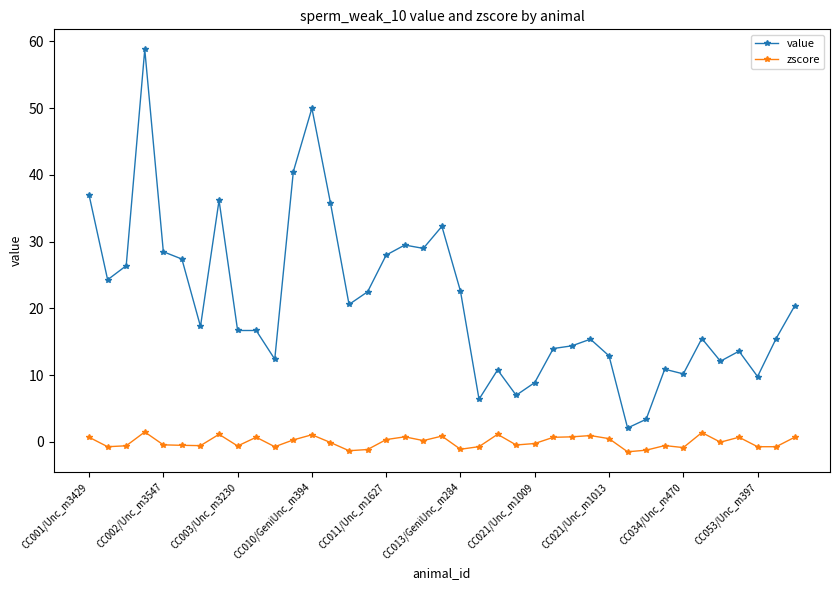

Which series has the largest total across all categories?

value